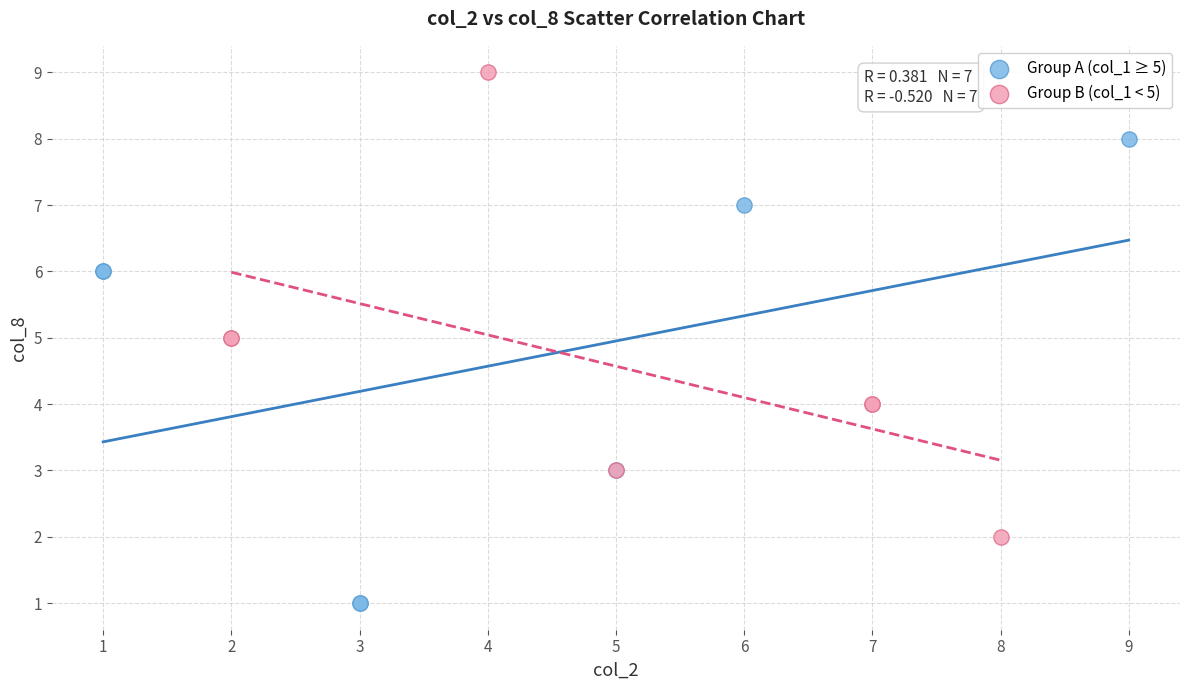

Which series reaches the maximum Y coordinate?

Group B (col_1 < 5)